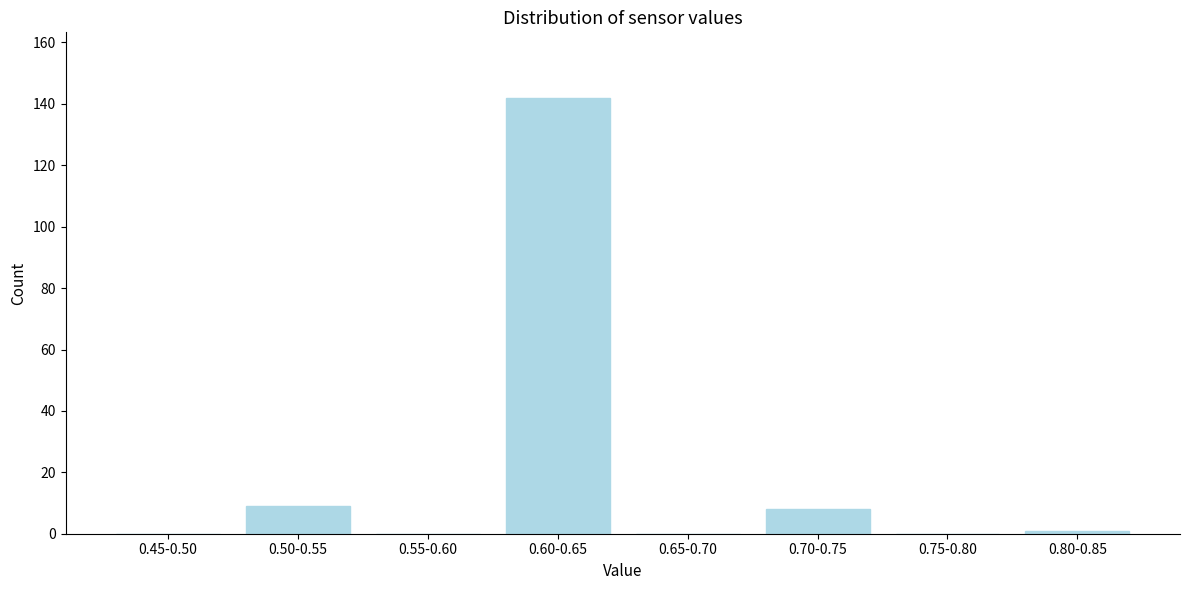

Reading left to right, extract all data points from this chart.

0.45-0.50=0	0.50-0.55=9	0.55-0.60=0	0.60-0.65=142	0.65-0.70=0	0.70-0.75=8	0.75-0.80=0	0.80-0.85=1